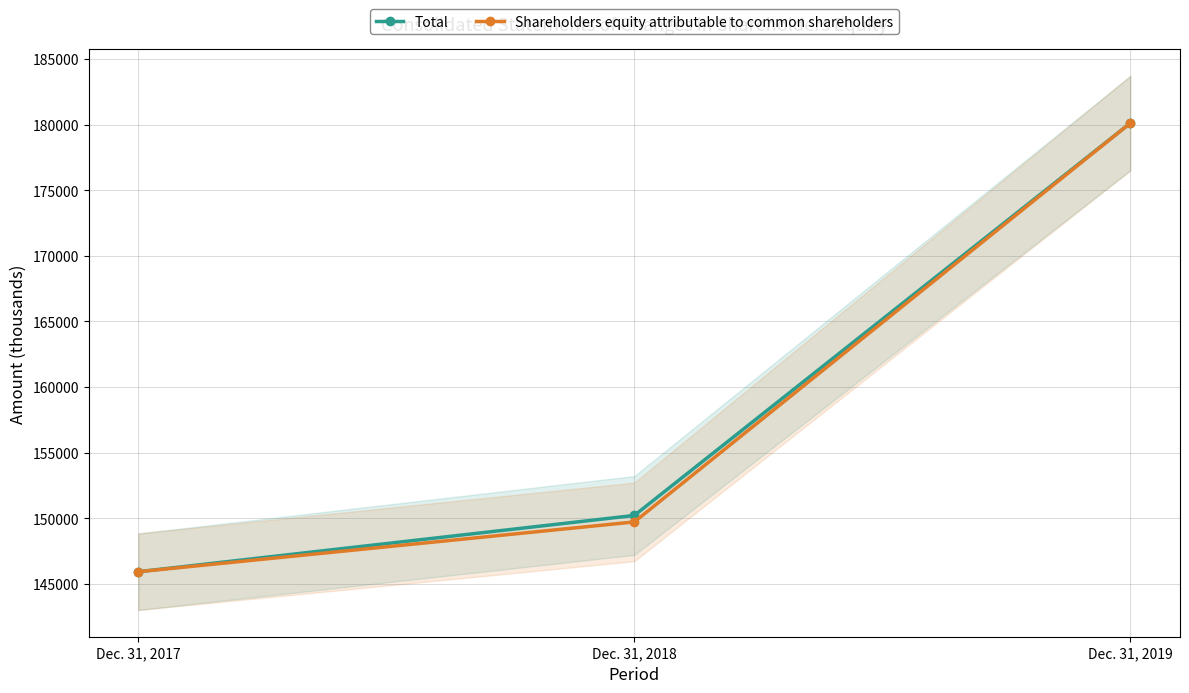

The value of Shareholders equity attributable to common shareholders at Dec. 31, 2018 is 149721. True or false?

True